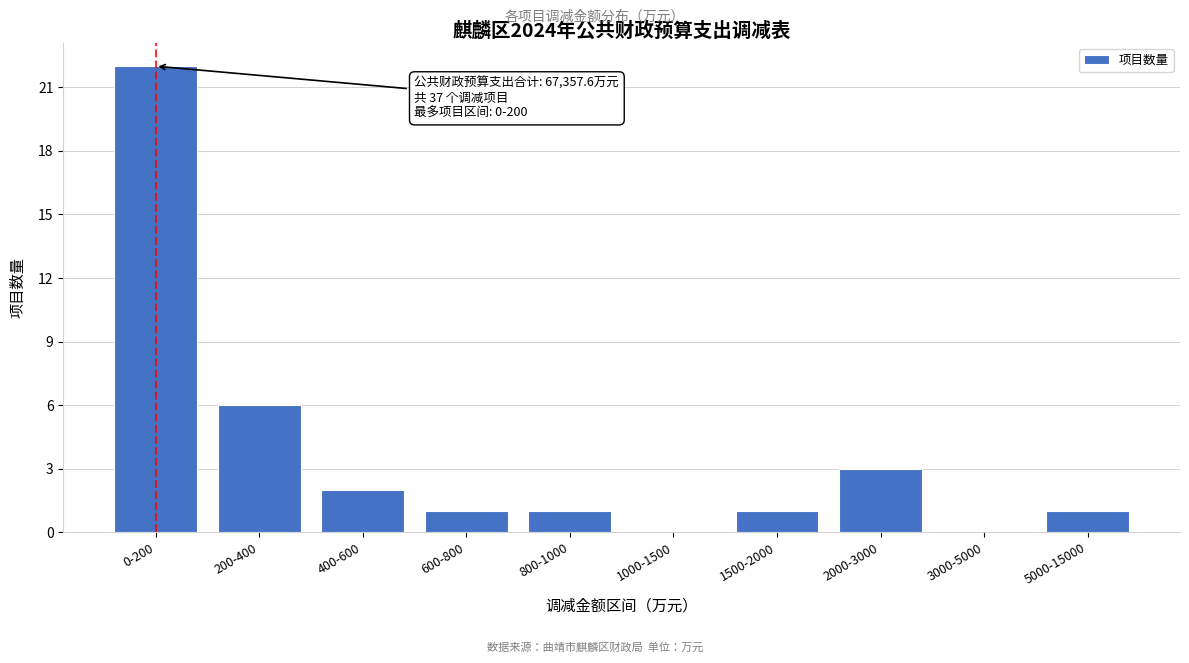

Reading right to left, extract all data points from this chart.

5000-15000=1	3000-5000=0	2000-3000=3	1500-2000=1	1000-1500=0	800-1000=1	600-800=1	400-600=2	200-400=6	0-200=22